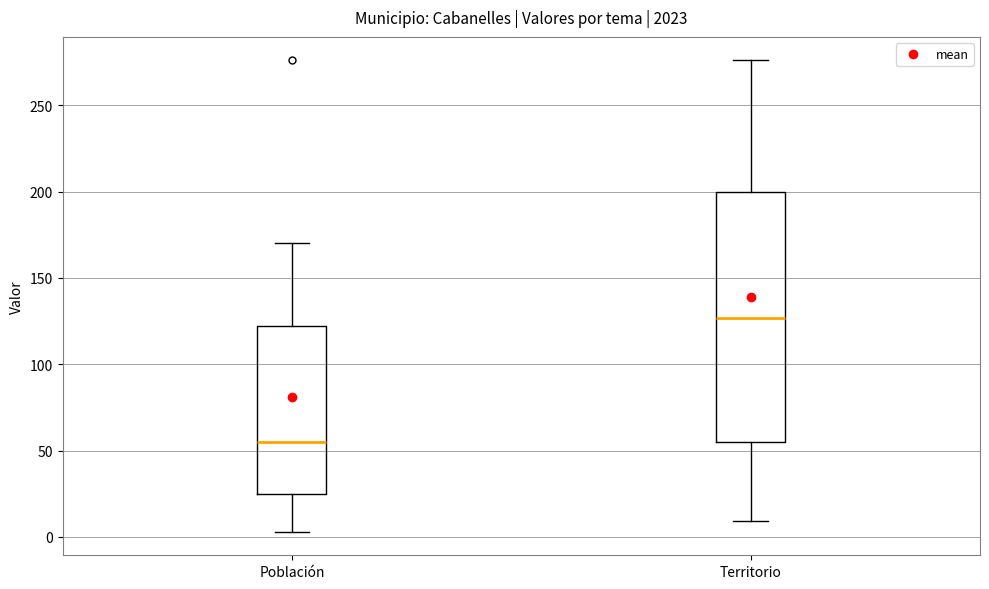

Reading left to right, read every box against the y-axis: the position of its median line, the range the box covers, and the ends of its whiskers. The values are not printed on the chart, so give them approximately, as read against the axis.

Población: median 55, box 25 to 120, whiskers 5 to 170
Territorio: median 125, box 55 to 200, whiskers 10 to 275